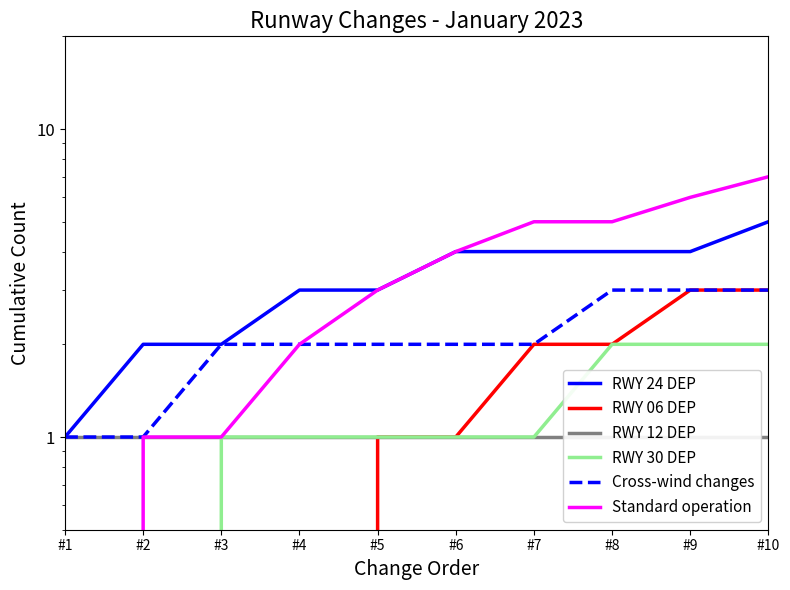

True or false: RWY 06 DEP and RWY 30 DEP intersect in this chart.

False